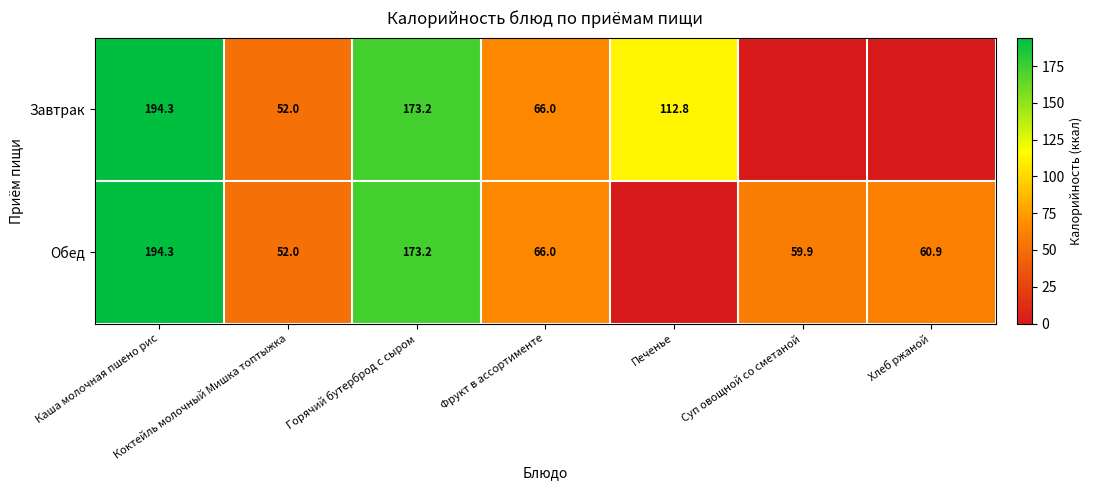

What is the total value across all series at Горячий бутерброд с сыром?

346.4